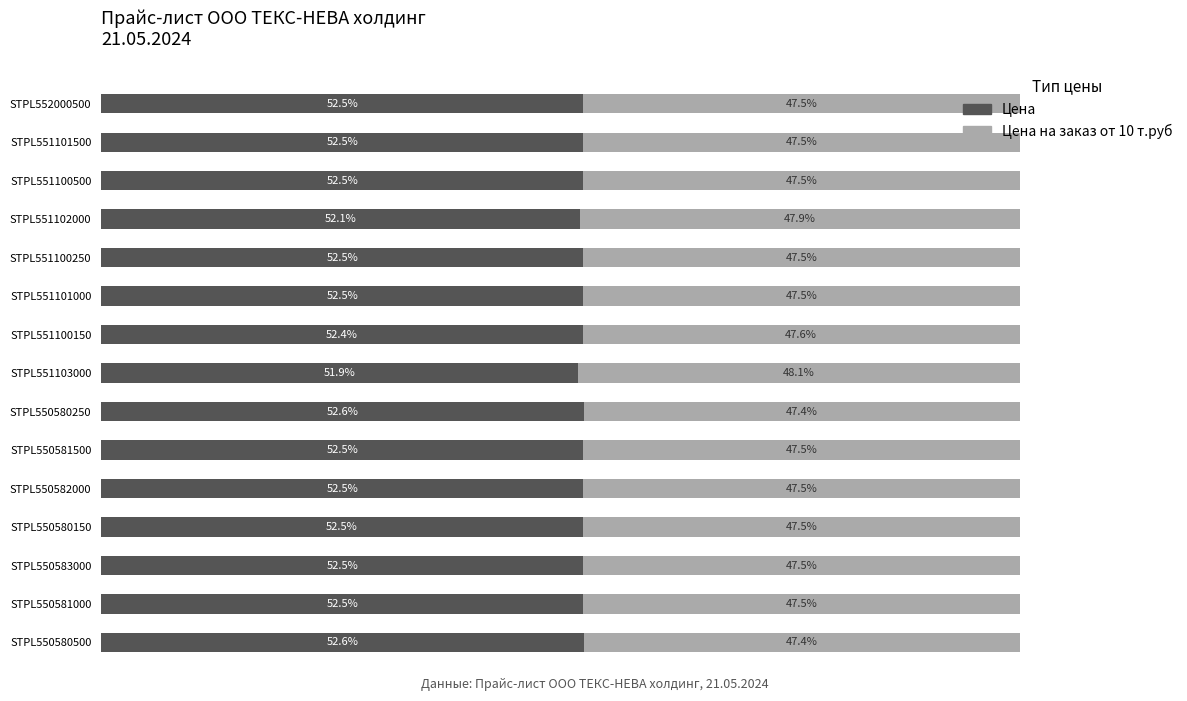

At which label is Цена closest to 52?

STPL551103000